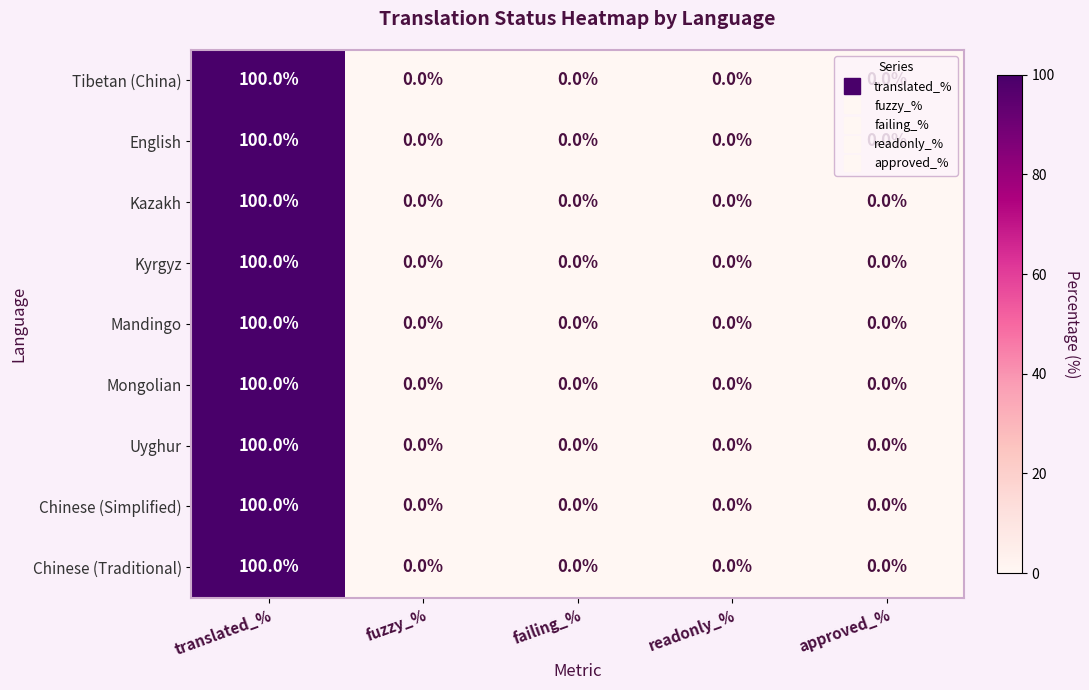

How many positive values does the Chinese (Simplified) series have?

1